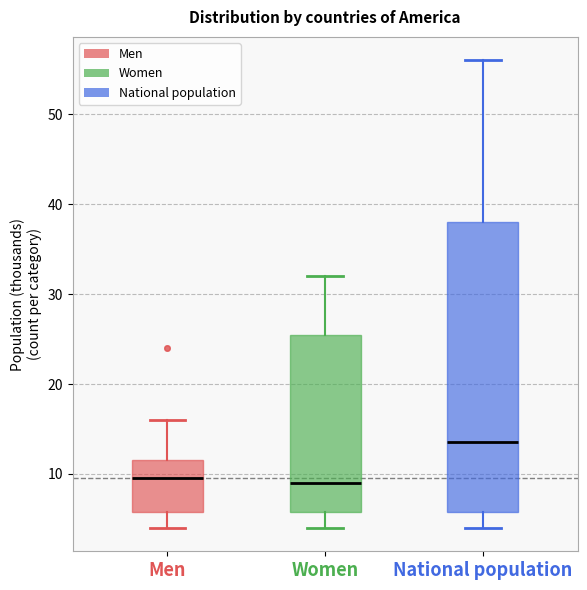

Reading left to right, read every box against the y-axis: the position of its median line, the range the box covers, and the ends of its whiskers. The values are not printed on the chart, so give them approximately, as read against the axis.

Men: median 10, box 6 to 12, whiskers 4 to 16
Women: median 9, box 6 to 26, whiskers 4 to 32
National population: median 14, box 6 to 38, whiskers 4 to 56